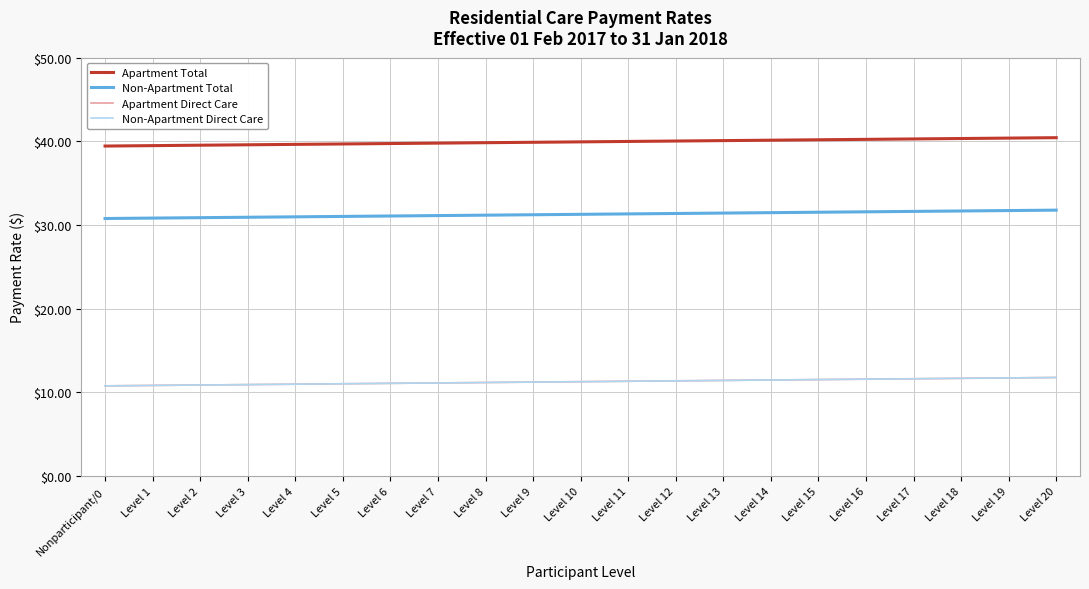

Does the chart display data point markers on the line(s)?

No